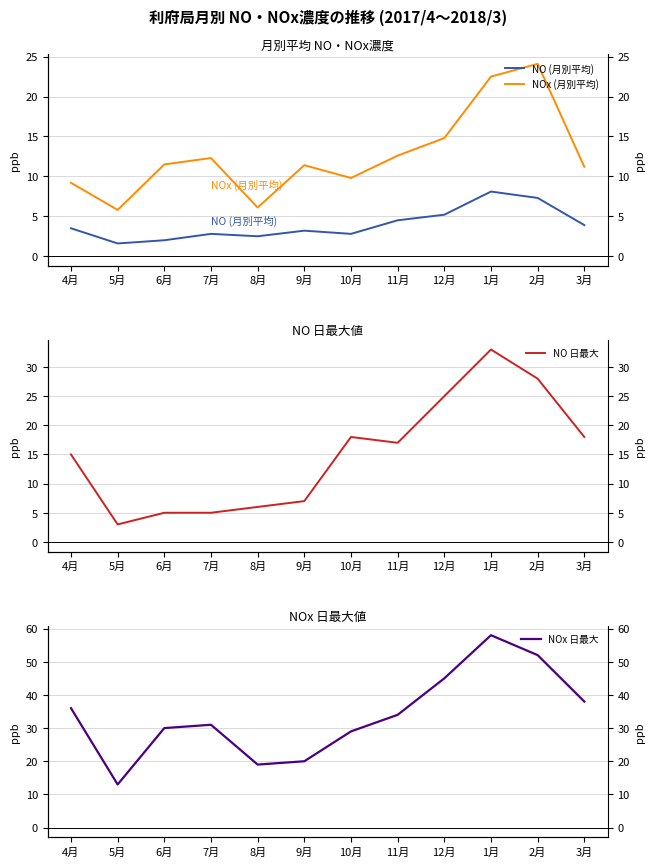

Rank the series at 6月 from lowest to highest value.

NO (月別平均), NO 日最大, NOx (月別平均), NOx 日最大